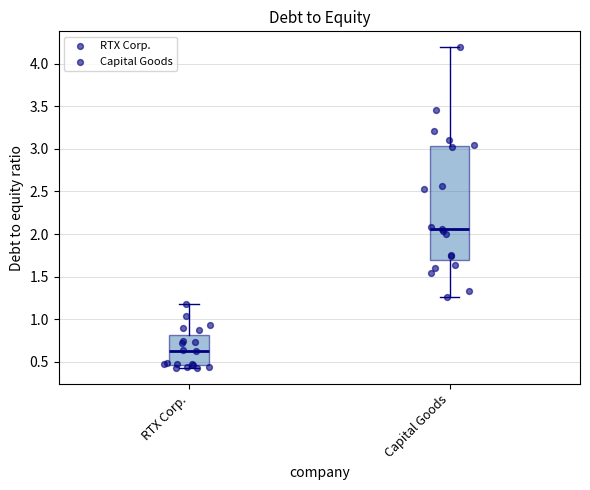

Reading left to right, read every box against the y-axis: the position of its median line, the range the box covers, and the ends of its whiskers. The values are not printed on the chart, so give them approximately, as read against the axis.

RTX Corp.: median 0.65, box 0.45 to 0.80, whiskers 0.45 (just below the box's lower edge) to 1.20
Capital Goods: median 2.05, box 1.70 to 3.05, whiskers 1.25 to 4.20